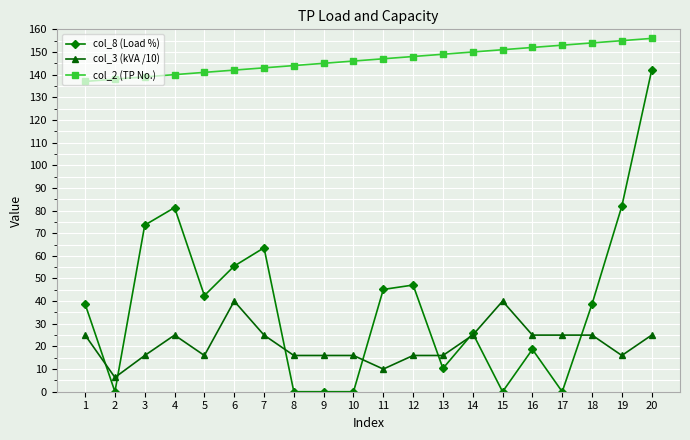

True or false: col_2 (TP No.) and col_8 (Load %) intersect in this chart.

False